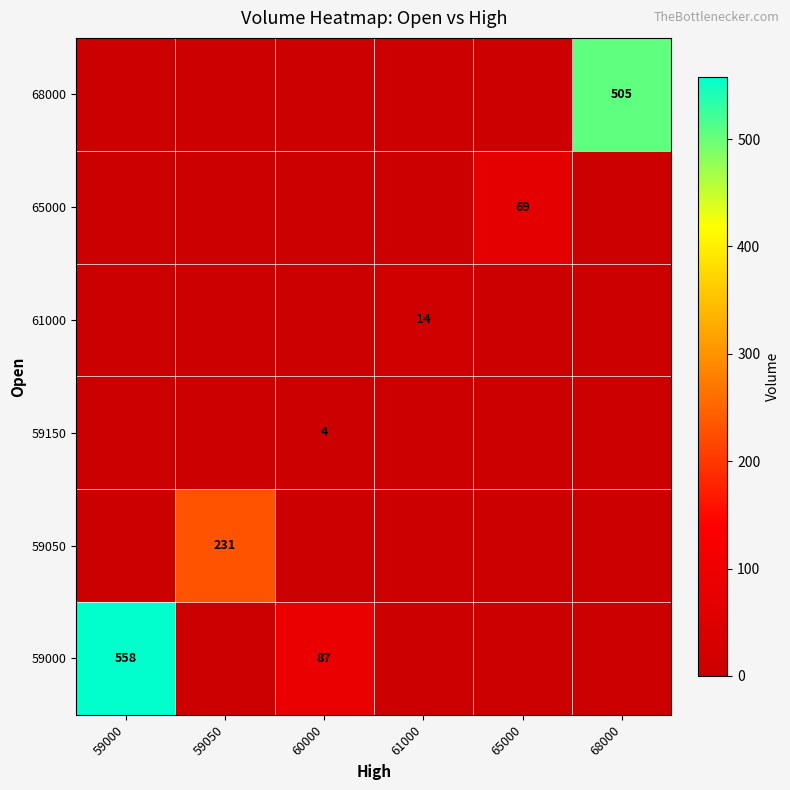

True or false: 59000 has a value of 87 at 60000.

True